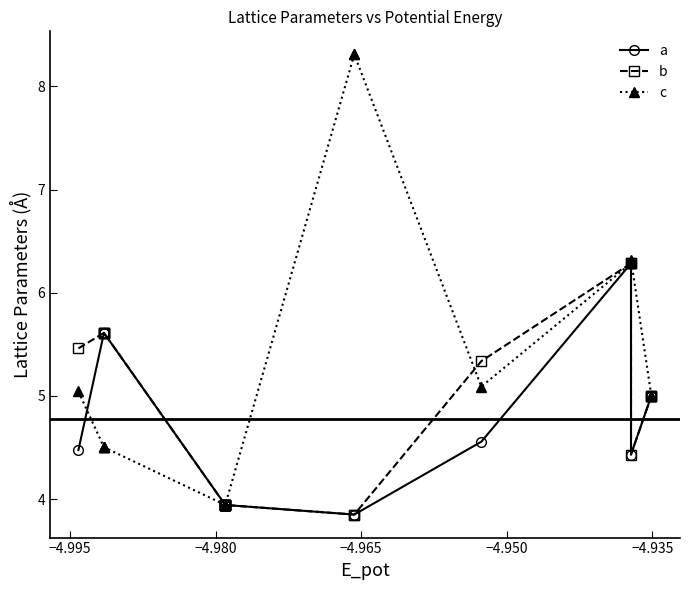

Which series has the largest range (max minus min)?

c